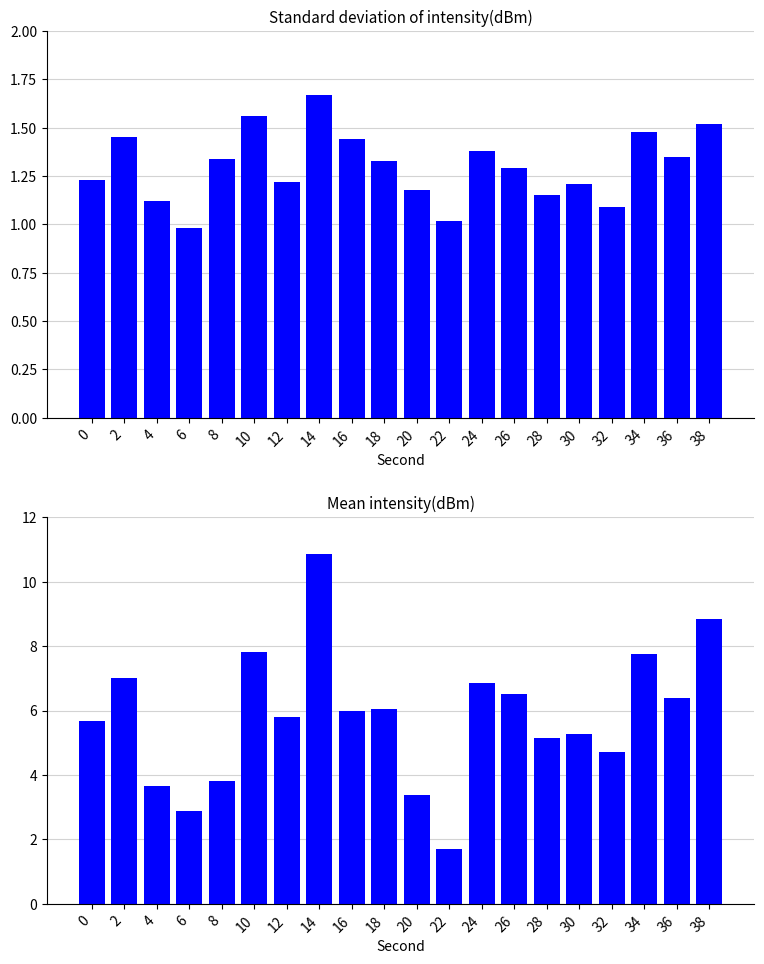

Which series has the largest total across all categories?

Mean intensity(dBm)